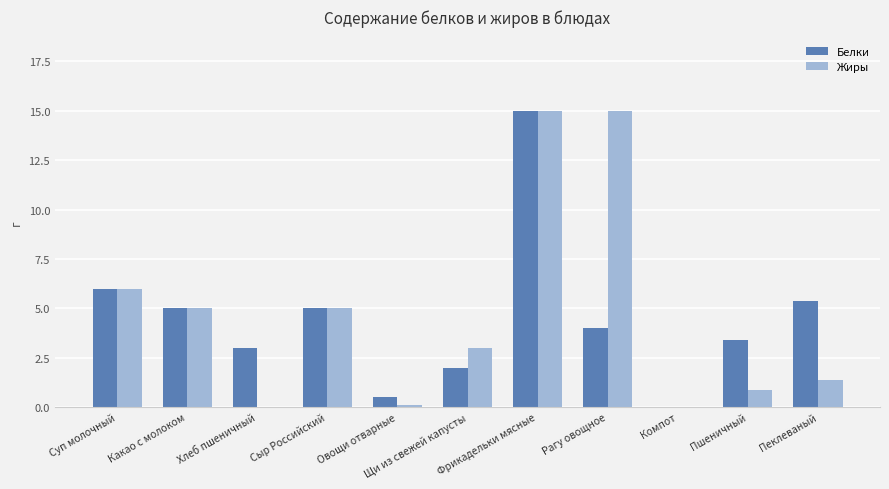

Is the value of Белки at Пшеничный greater than the value of Жиры at Пеклеваный?

Yes